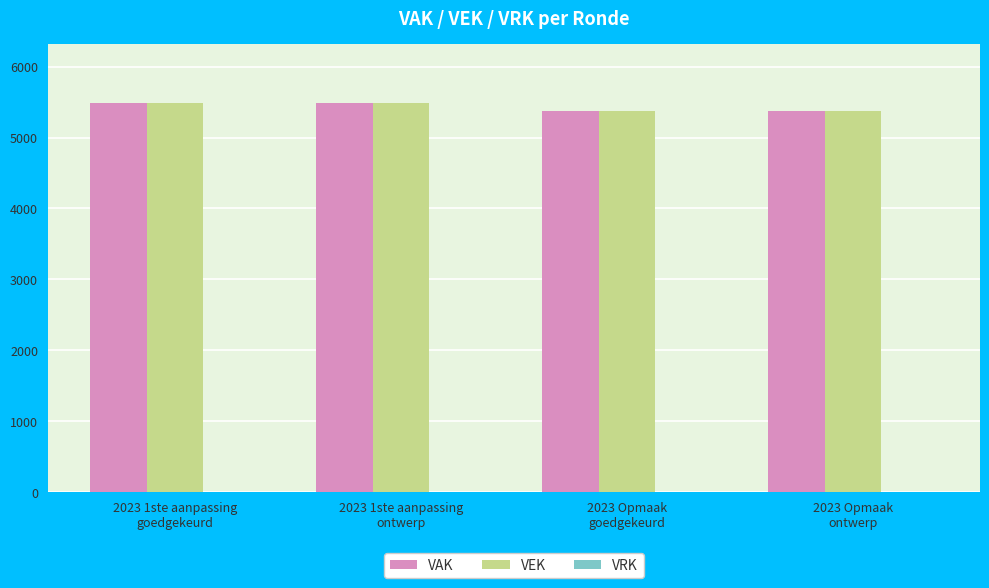

How many VAK values are between 5377 and 5493?

4